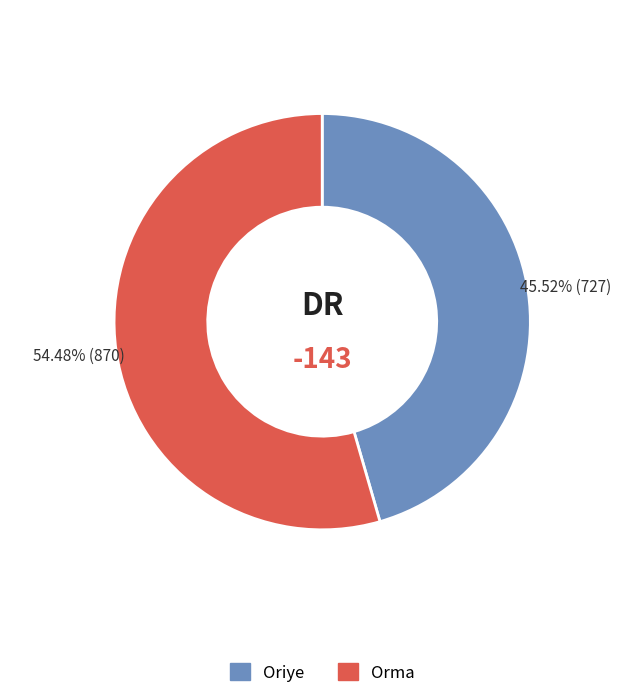

To the nearest percent, what percentage of the pie is Orma?

54%